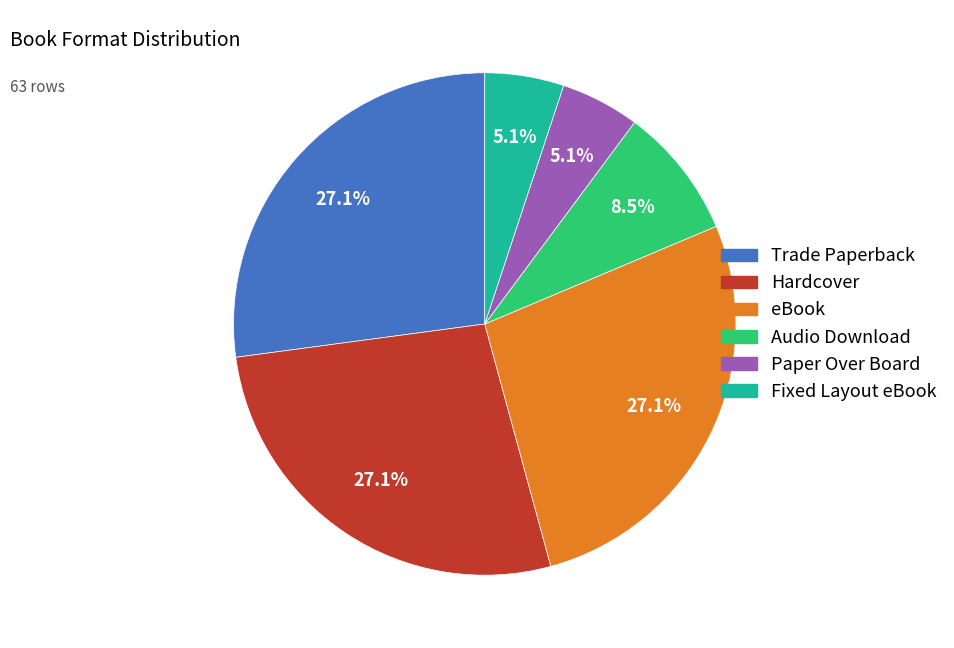

Combined, what portion of the pie is Fixed Layout eBook and Paper Over Board?

10.2%